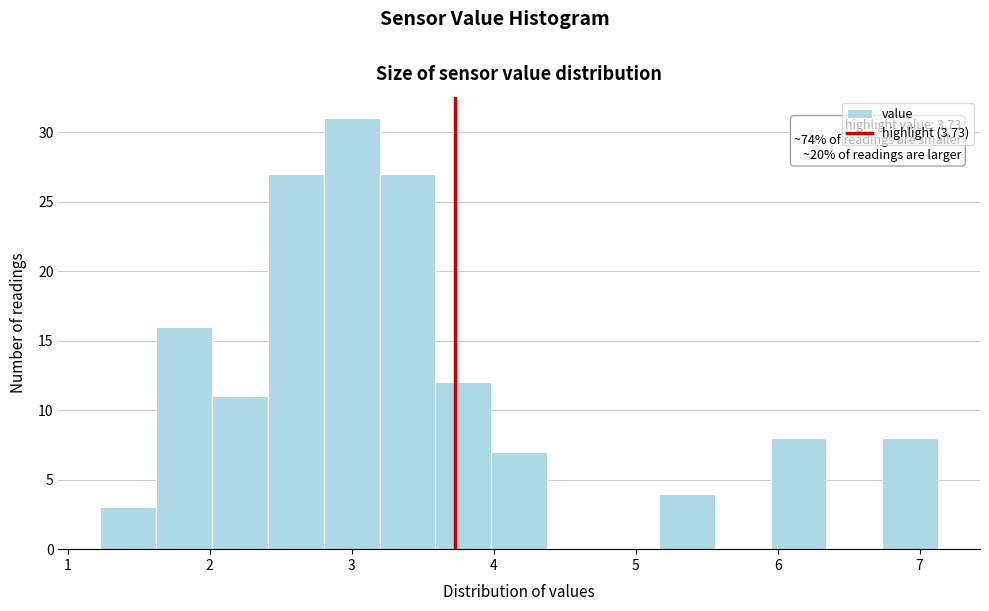

Around what value on the x-axis is the tallest bar? Give the approximate position of its centre, as read against the axis.

3.0